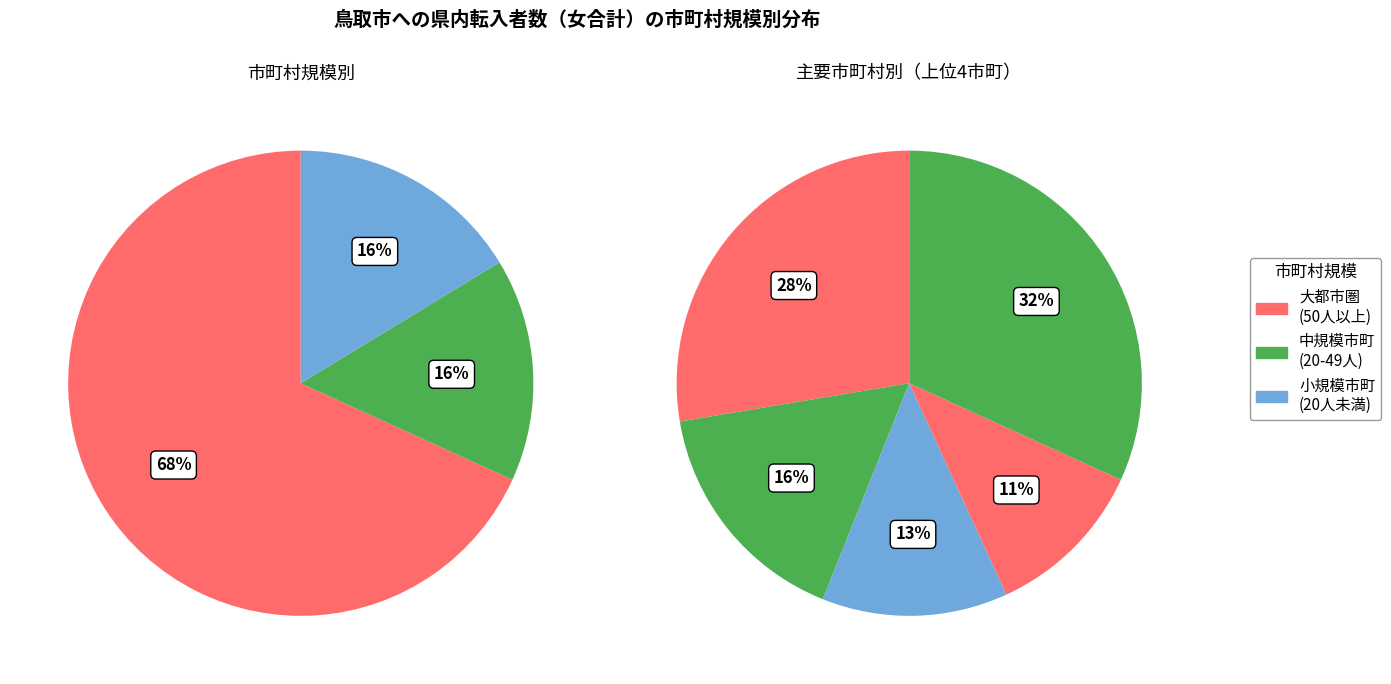

Between 日吉津村 and 江府町, which is larger?

日吉津村